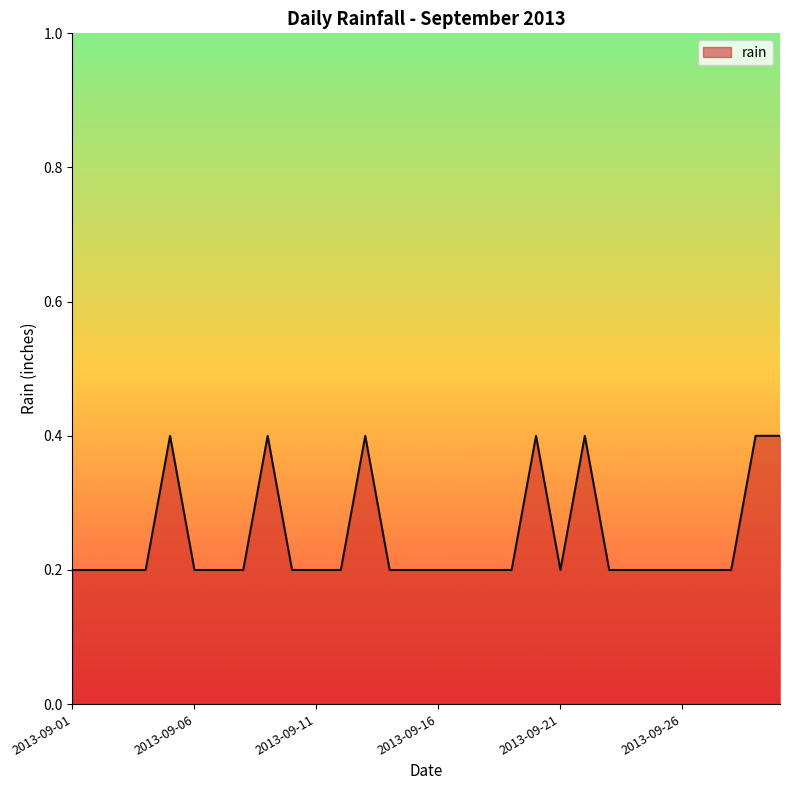

What is the average value?

0.2